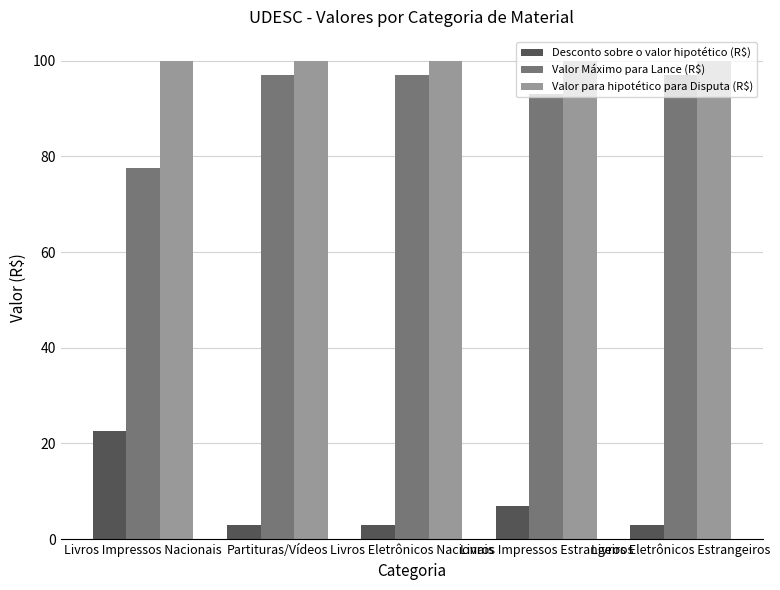

What is the difference between the highest and lowest values at Livros Eletrônicos Nacionais?

97.0